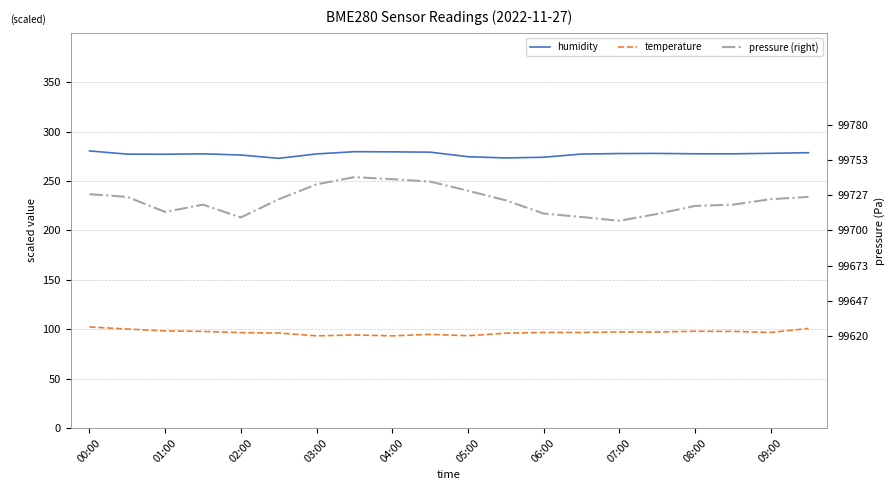

True or false: pressure (right) has more than 2 points higher than both neighbors.

False